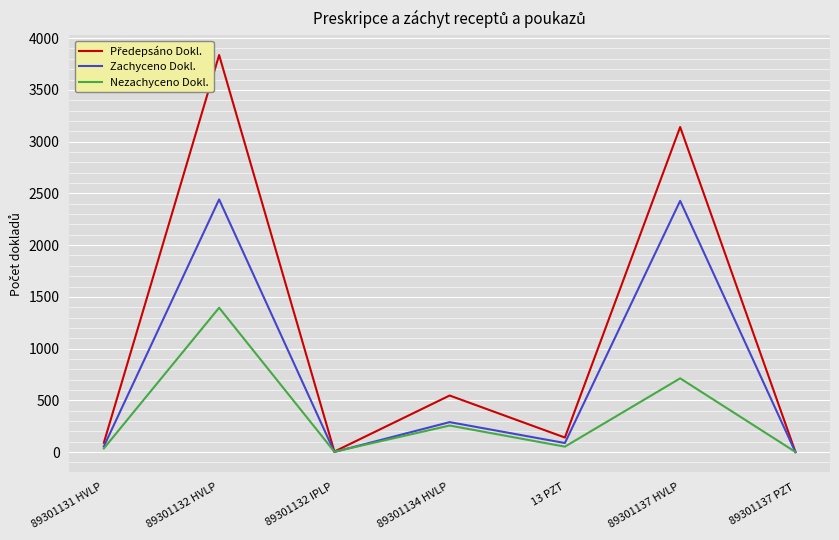

What is the total value across all series at 89301134 HVLP?

1094.0